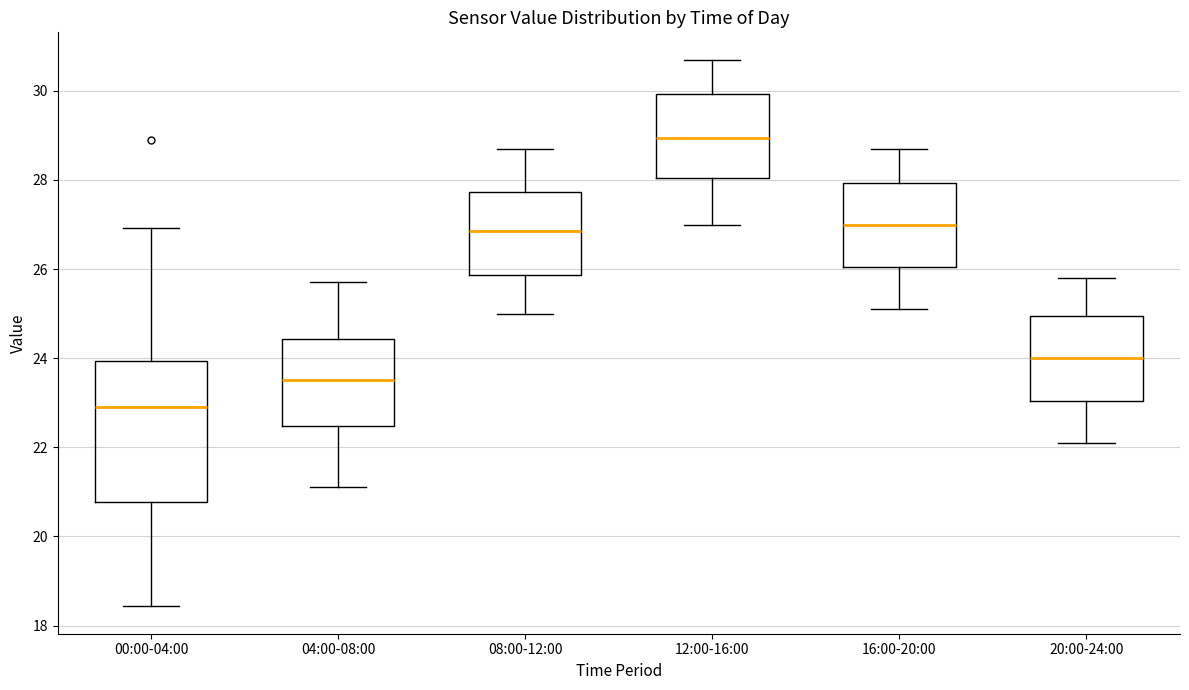

Which box is the tallest, from its lower edge to its upper edge?

00:00-04:00